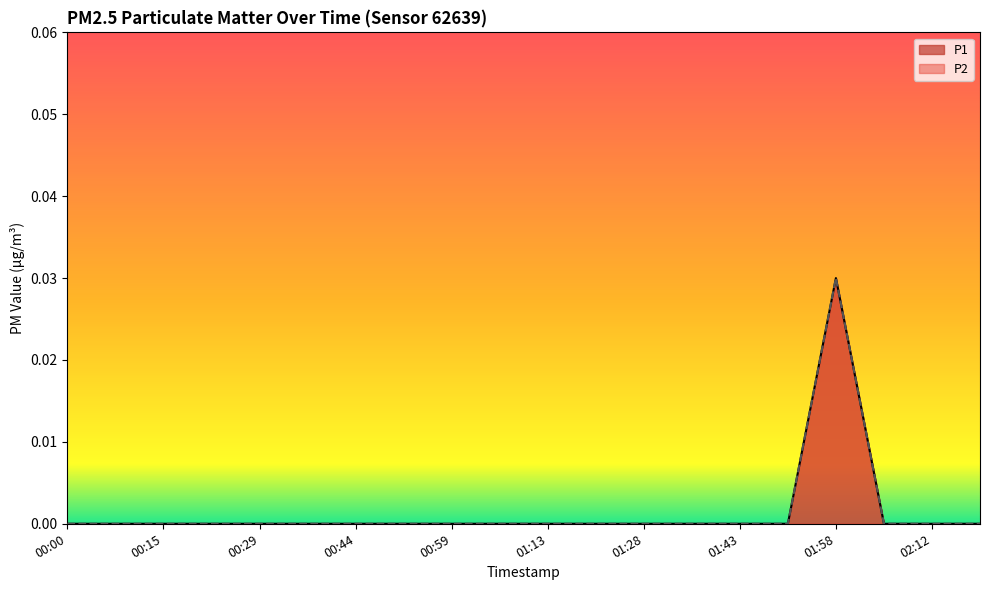

Does the chart display data point markers on the line(s)?

No